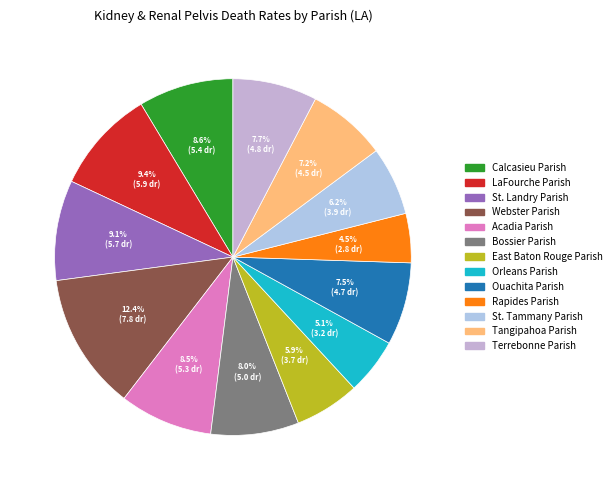

Rank the categories by value from highest to lowest.

Webster Parish, LaFourche Parish, St. Landry Parish, Calcasieu Parish, Acadia Parish, Bossier Parish, Terrebonne Parish, Ouachita Parish, Tangipahoa Parish, St. Tammany Parish, East Baton Rouge Parish, Orleans Parish, Rapides Parish